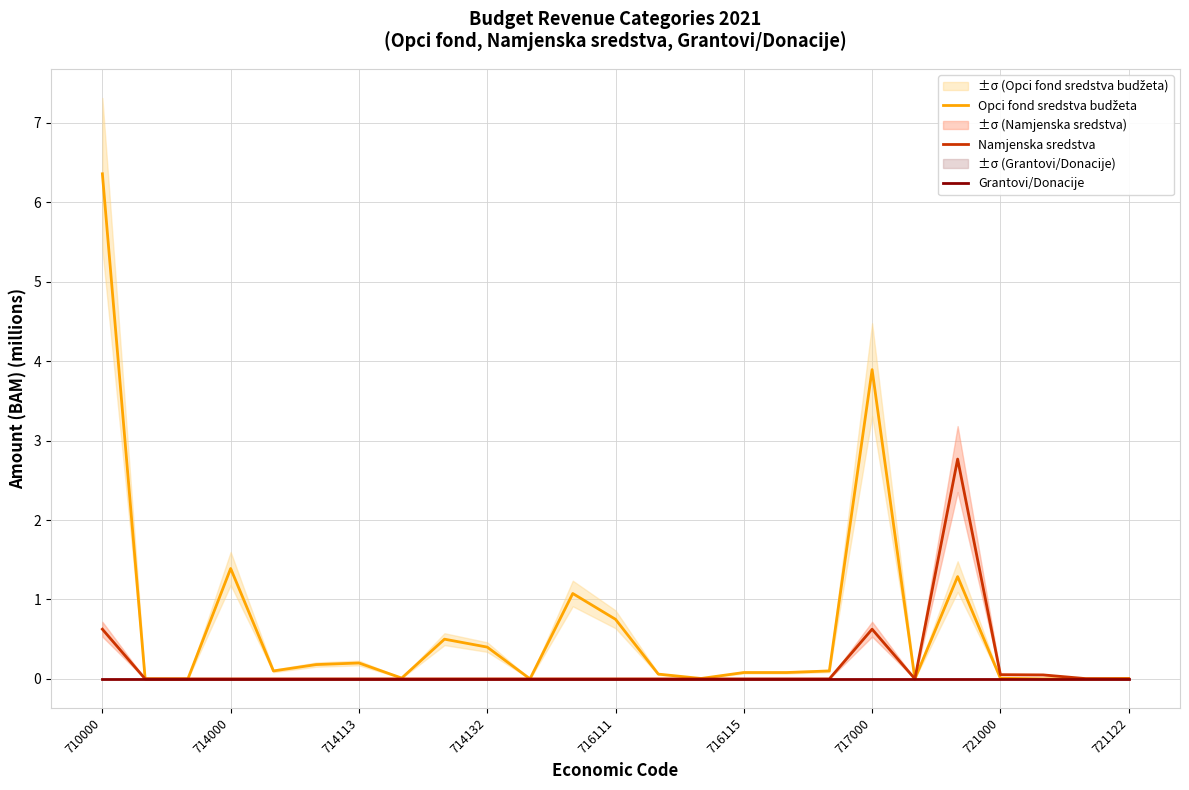

Count the number of categories in the chart.

25